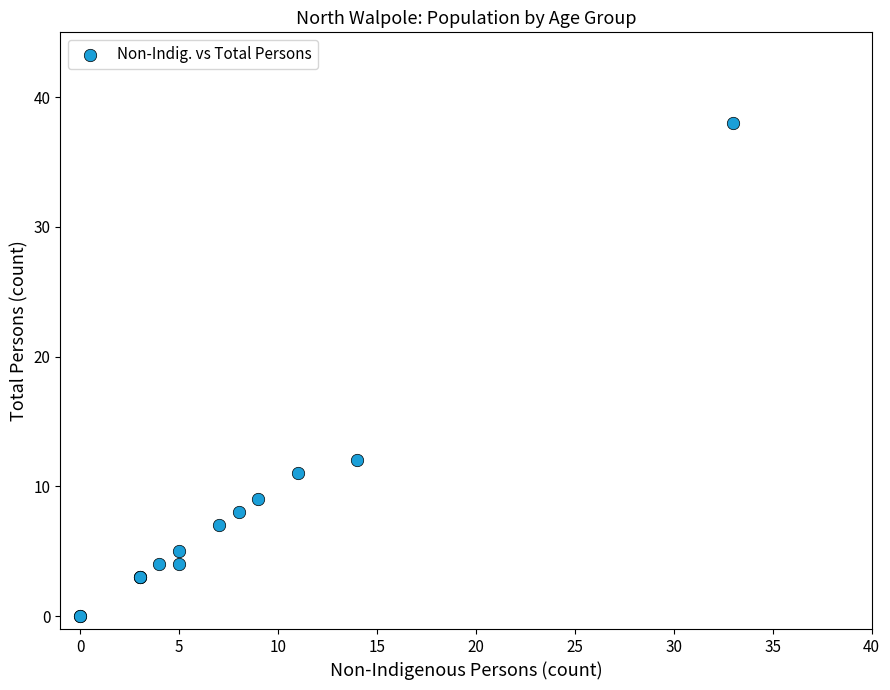

What Y value in the scatter plot is closest to 19?

12